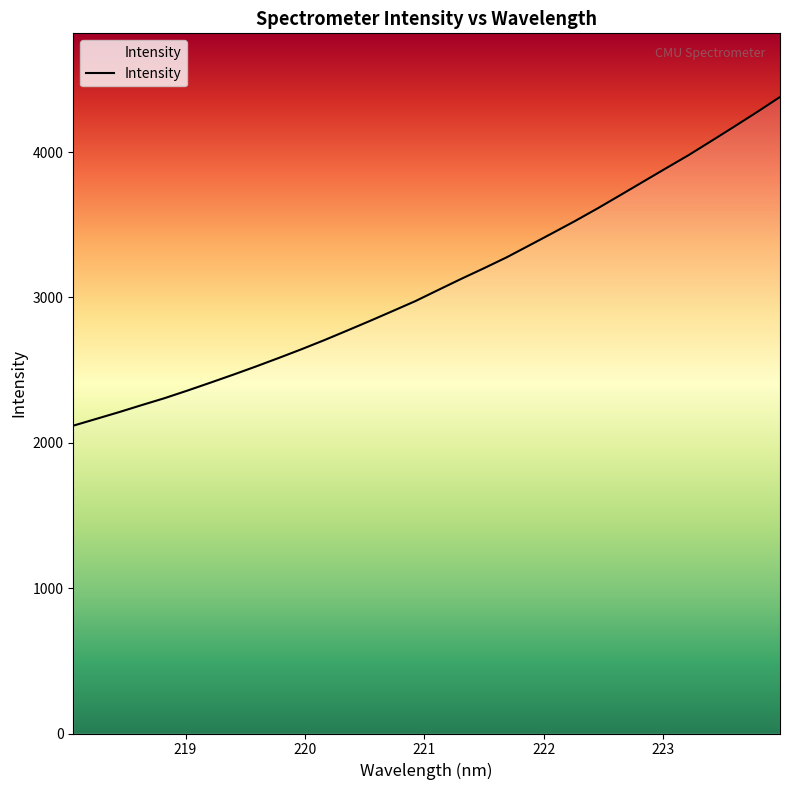

Reading left to right, what are all the values shown in this chart?

2117.9	2164.2	2210.7	2259.4	2307.1	2359.2	2413.2	2468.2	2524.8	2583.4	2643.5	2706.2	2771.8	2838.3	2906.4	2975.1	3051.6	3127.4	3200.6	3276.0	3358.7	3441.7	3525.8	3613.5	3705.0	3797.2	3889.2	3980.5	4077.9	4176.3	4276.2	4379.2